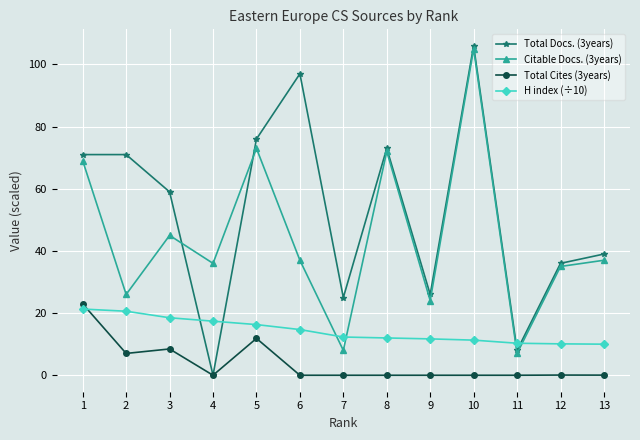

What are all the series names shown in the legend?

Total Docs. (3years), Citable Docs. (3years), Total Cites (3years), H index (÷10)